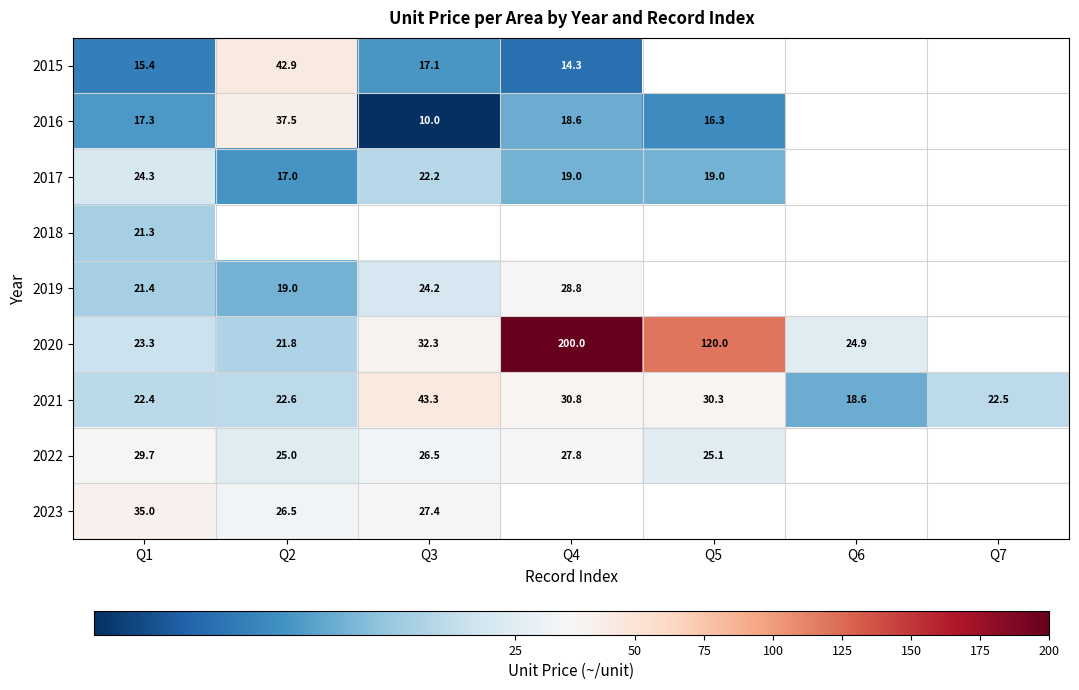

What is the difference between the highest and lowest values at Q1?

19.6